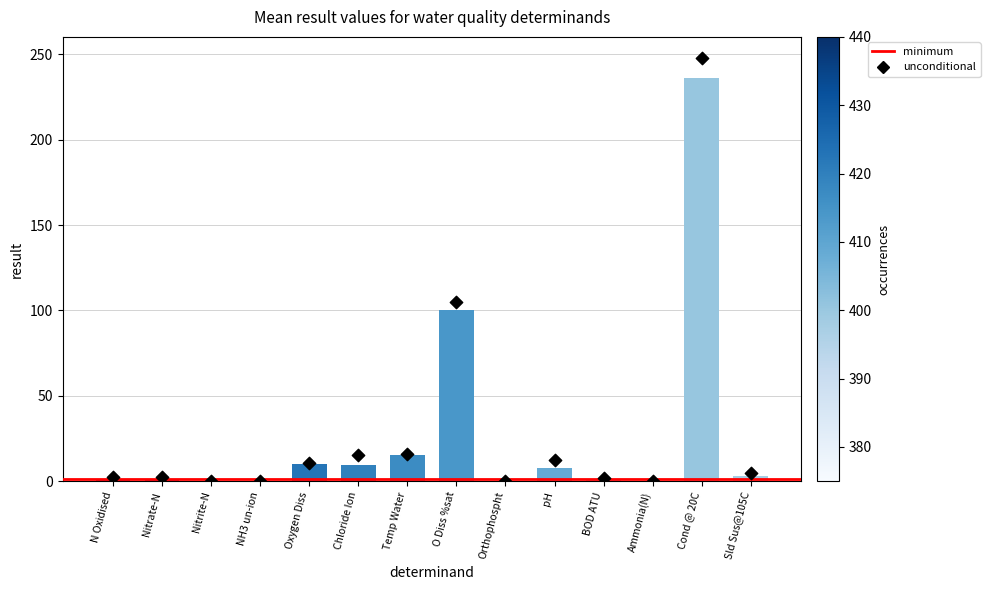

Between N Oxidised and Cond @ 20C, which is larger?

Cond @ 20C